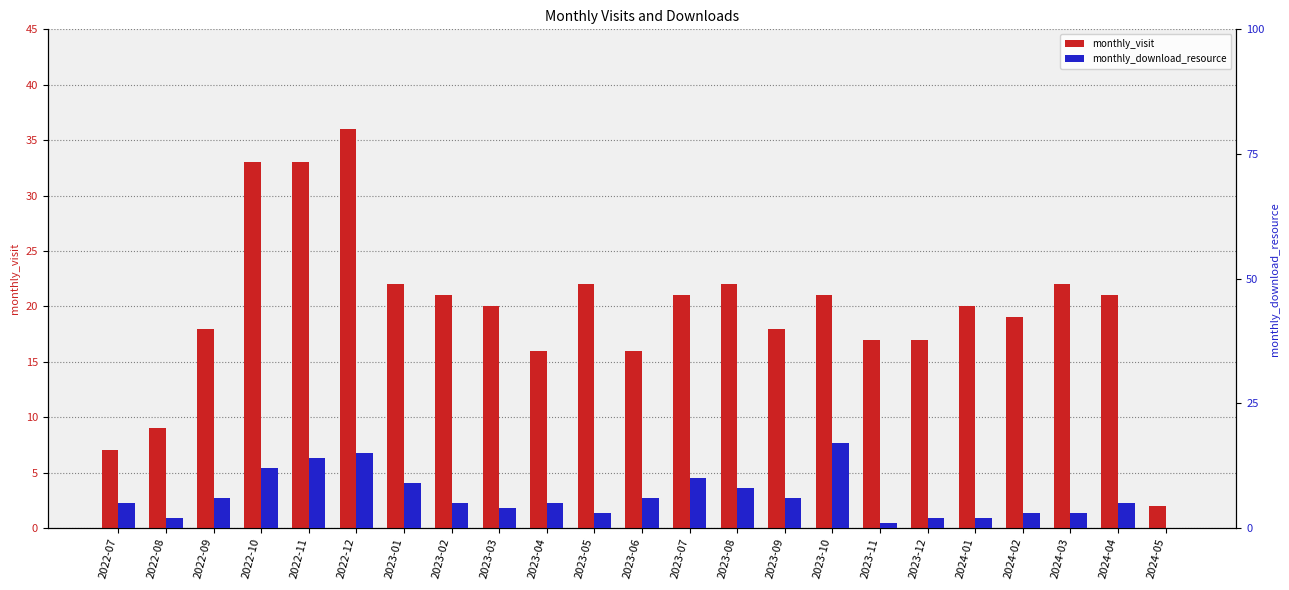

What is the difference between the maximum and minimum values in the monthly_visit series?

34